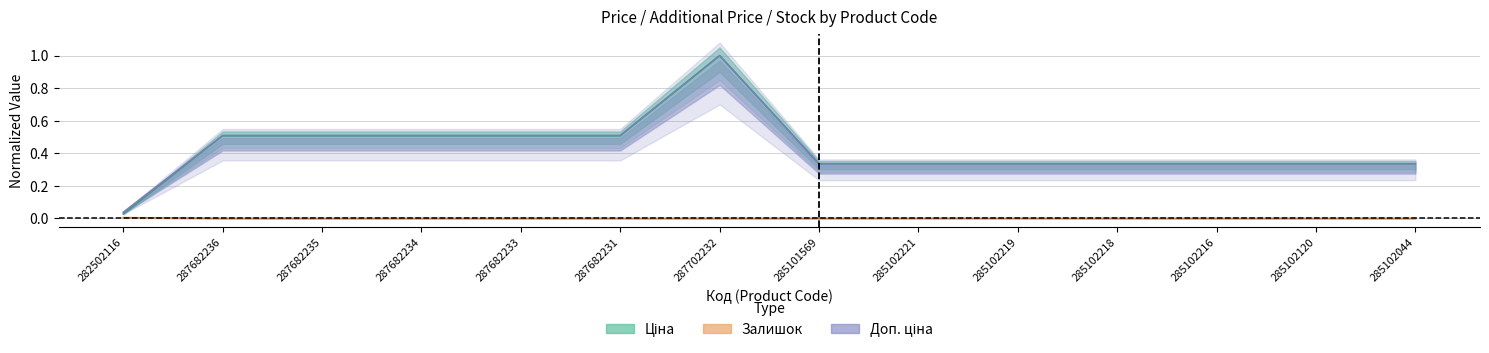

Which label corresponds to the smallest value in the chart?

287682236